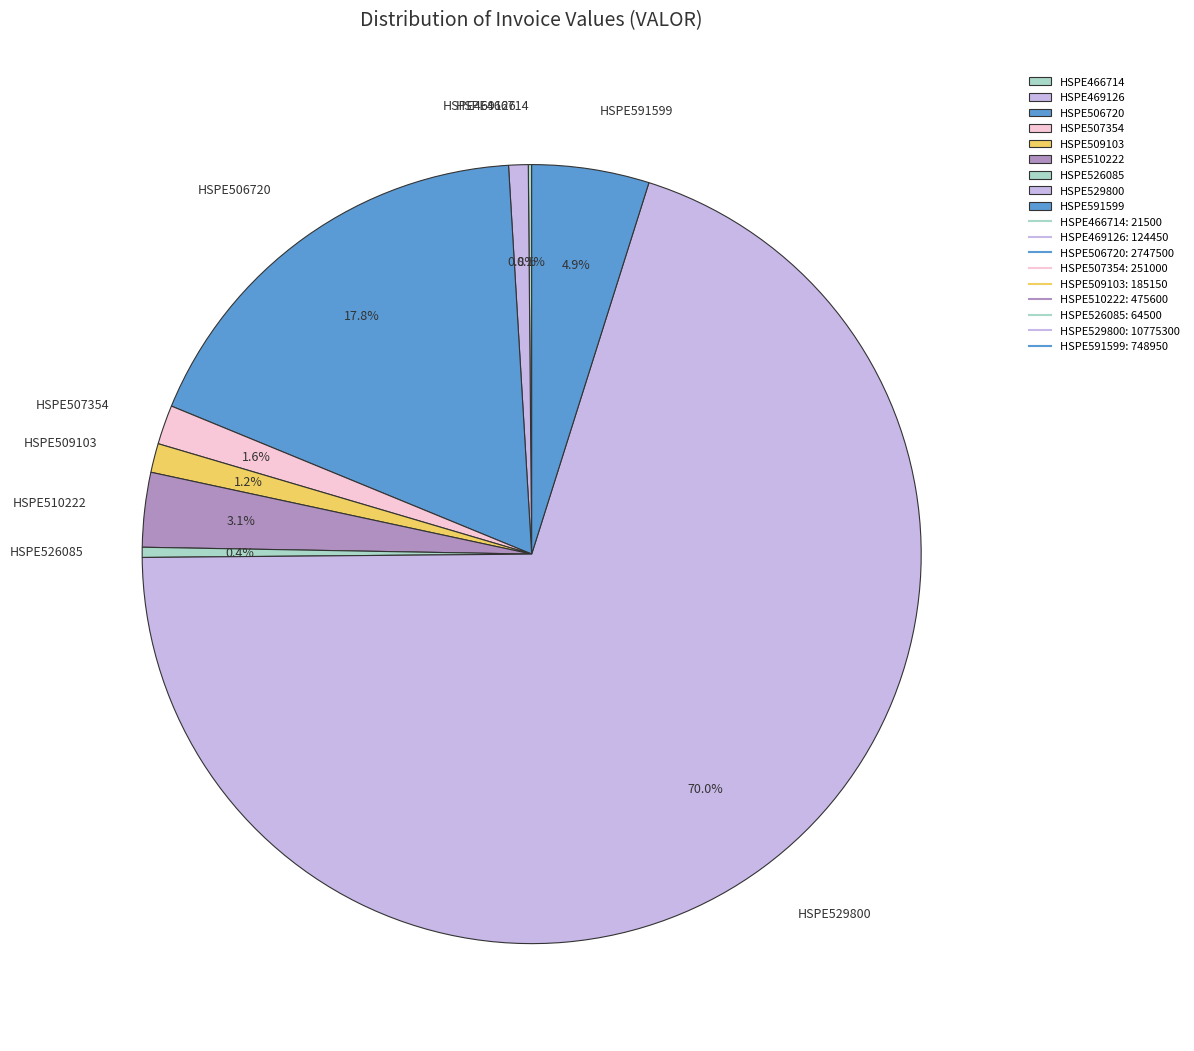

What is the total percentage of HSPE526085 and HSPE510222?

3.5%